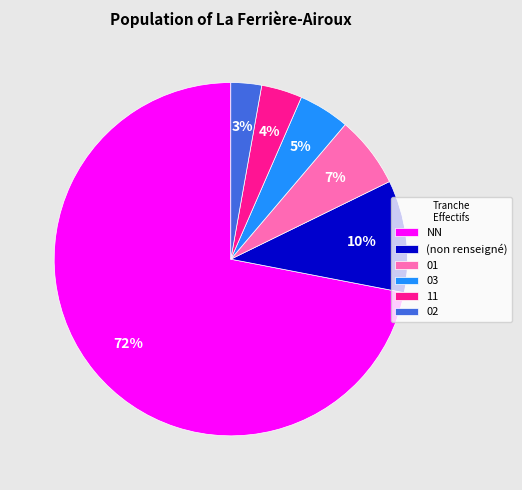

Which category accounts for the majority?

NN